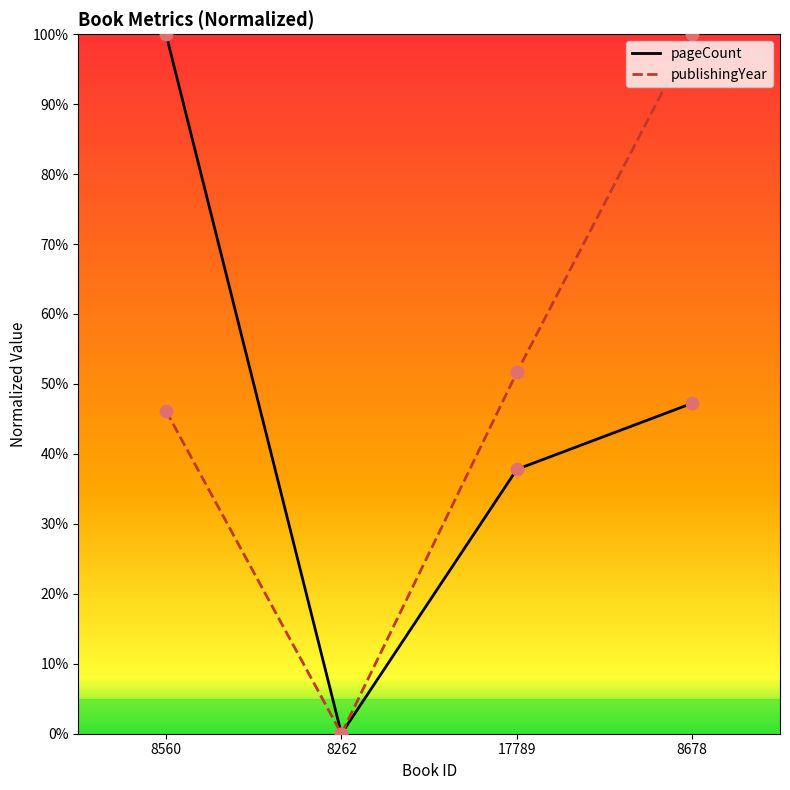

What are all the series names shown in the legend?

pageCount, publishingYear